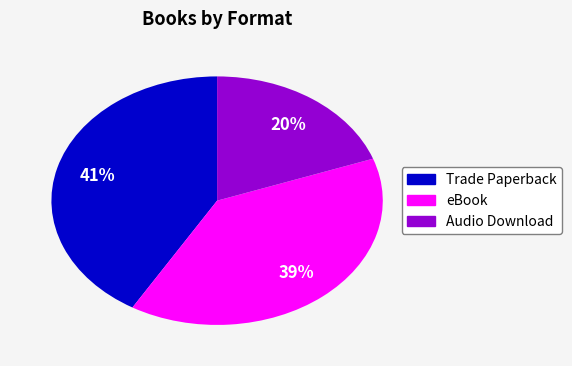

To the nearest percent, what percentage of the pie is Audio Download?

20%